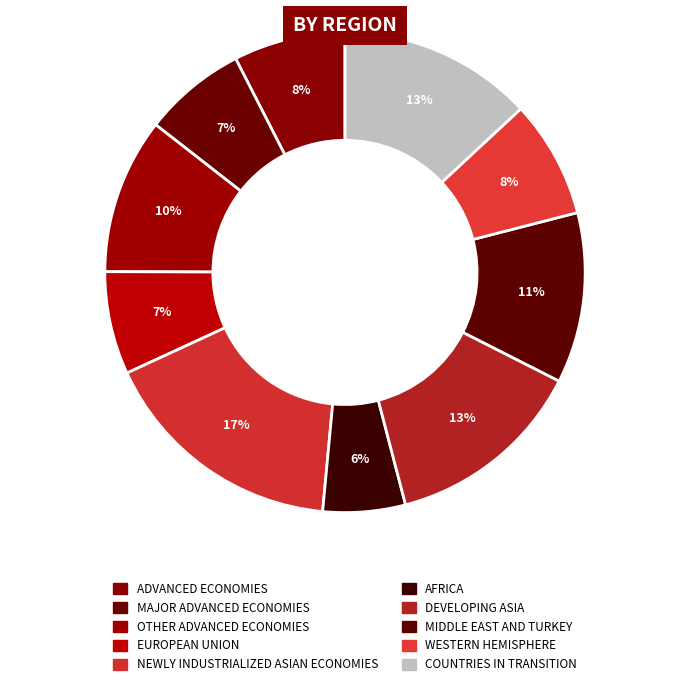

What is the ratio of the value at EUROPEAN UNION to the value at DEVELOPING ASIA?

0.5